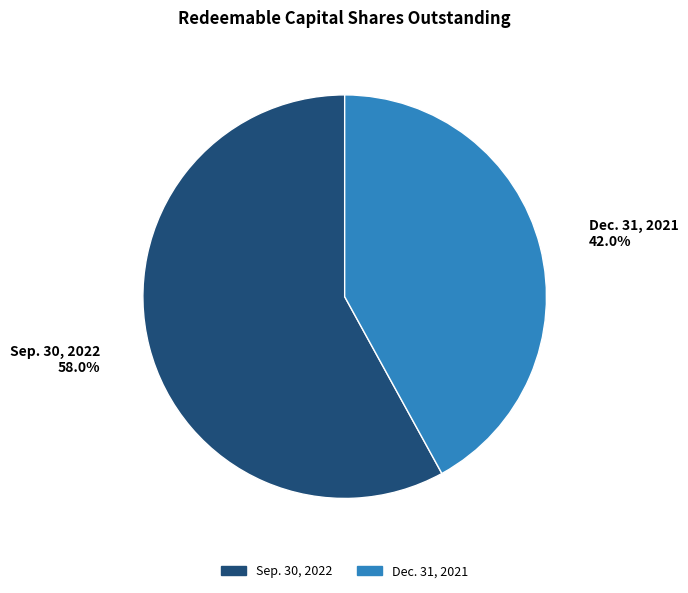

Is it true that Dec. 31, 2021 is 47% of the pie?

False